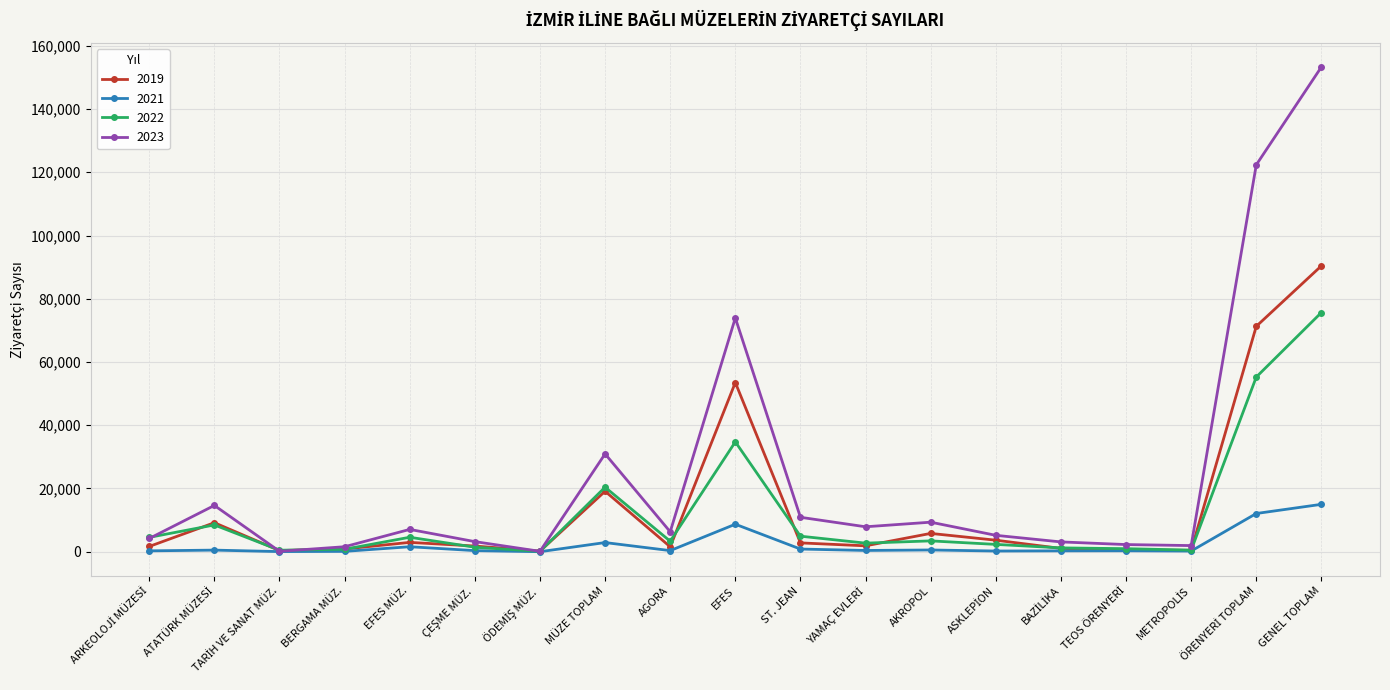

Rank the series at GENEL TOPLAM from lowest to highest value.

2021, 2022, 2019, 2023